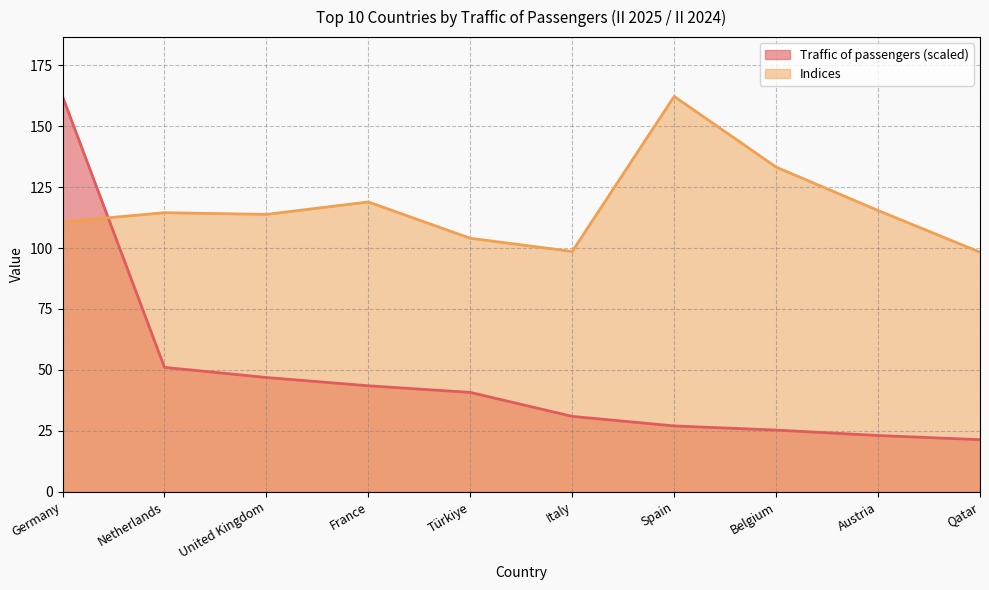

What is the difference between the Indices values at Austria and France?

3.5